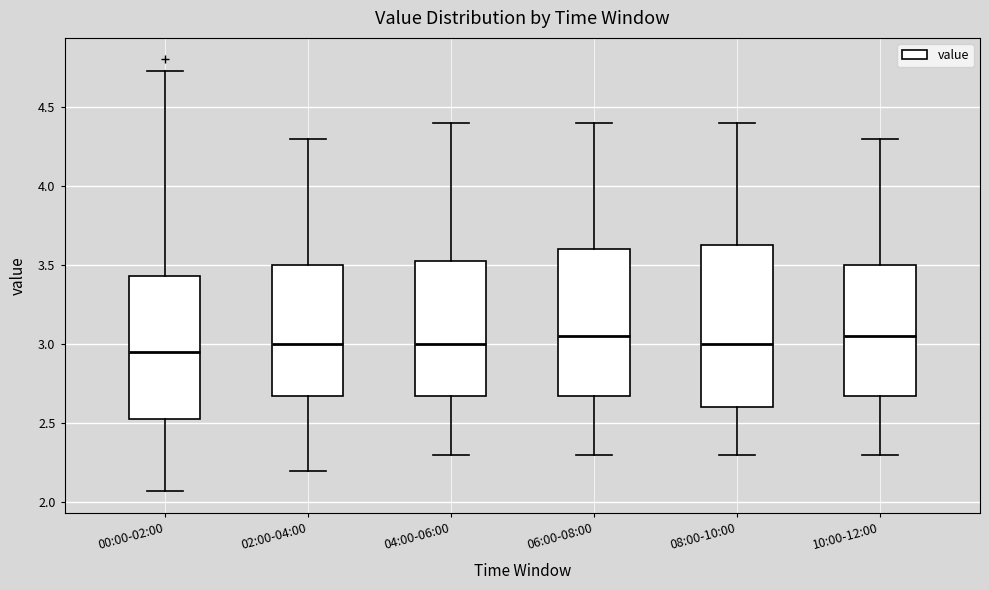

Comparing the boxes themselves (not the whiskers), which one is the tallest?

08:00-10:00